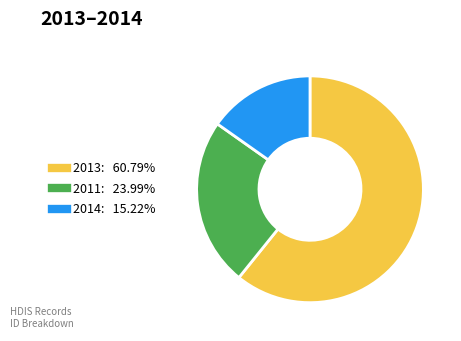

Does any single category account for the majority?

Yes